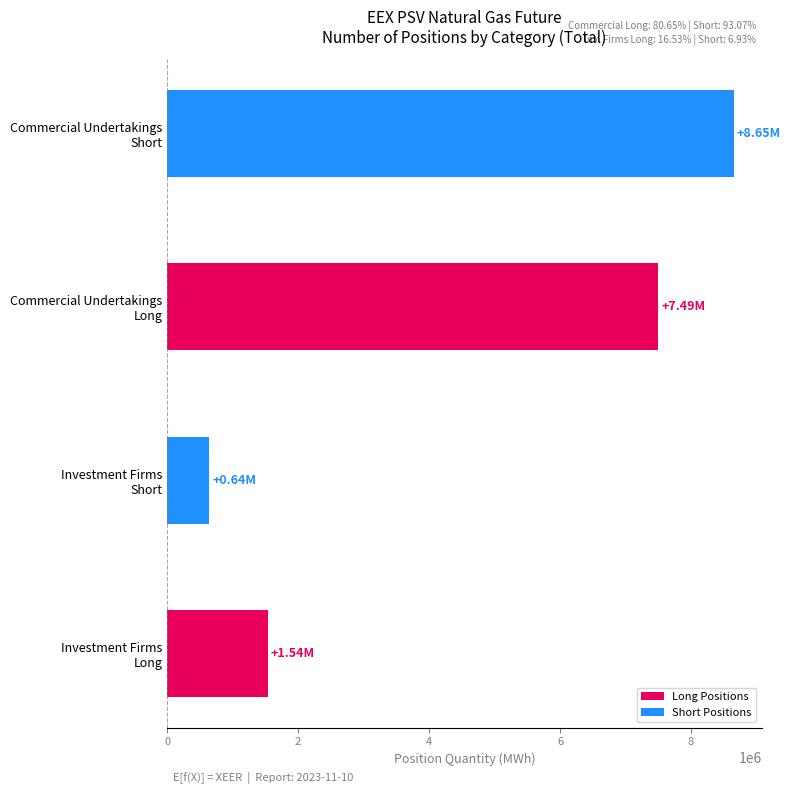

What is the difference between the maximum and minimum values?

8005272